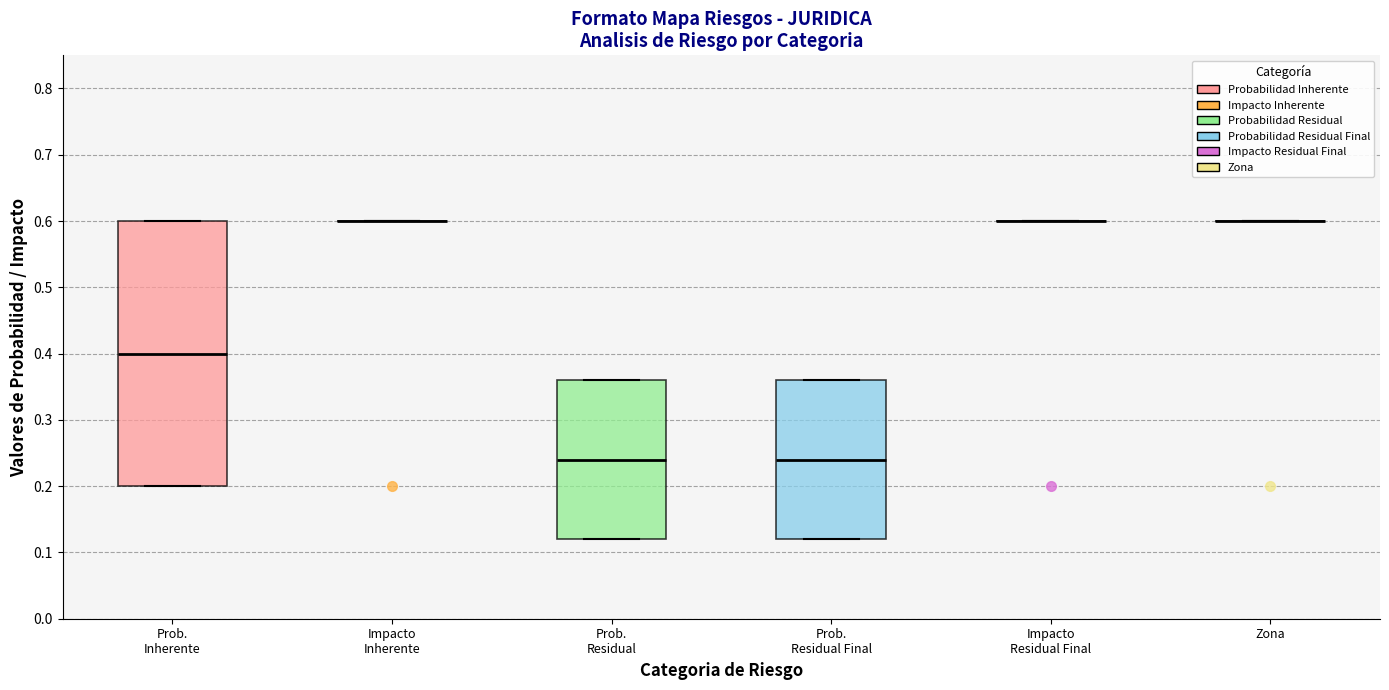

Reading left to right, transcribe this box plot: for each box, give where its median line is, the range the box spans, and where its two whiskers end, as read against the y-axis. The values are not printed on the chart, so give them approximately, as read against the axis.

Prob. Inherente: median 0.40, box 0.20 to 0.60, whiskers 0.20 to 0.60
Impacto Inherente: box collapsed to a line at 0.60, whiskers 0.60 to 0.60
Prob. Residual: median 0.24, box 0.12 to 0.36, whiskers 0.12 to 0.36
Prob. Residual Final: median 0.24, box 0.12 to 0.36, whiskers 0.12 to 0.36
Impacto Residual Final: box collapsed to a line at 0.60, whiskers 0.60 to 0.60
Zona: box collapsed to a line at 0.60, whiskers 0.60 to 0.60